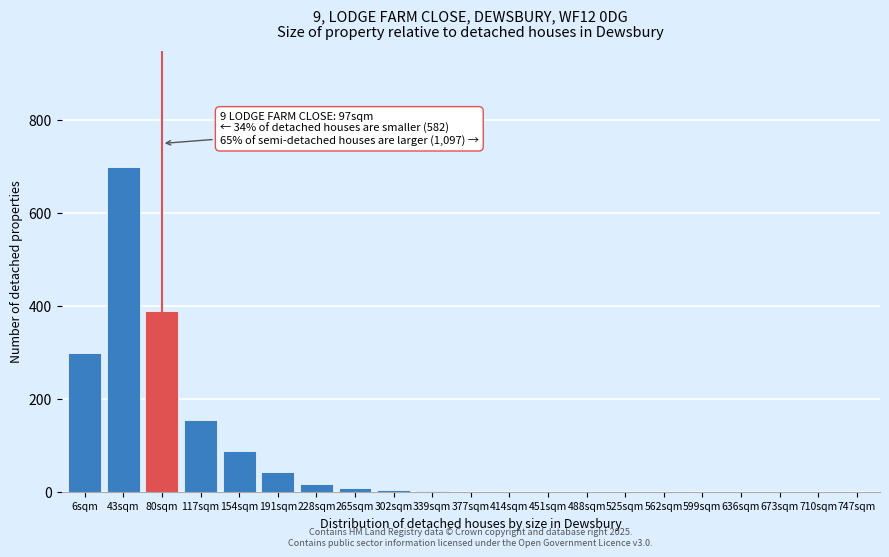

What is the sum of all values?

1709